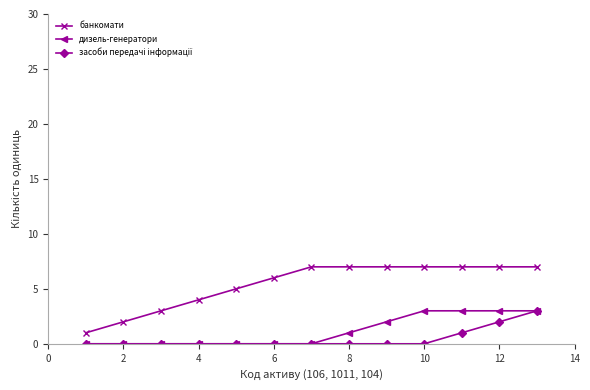

True or false: дизель-генератори and банкомати intersect in this chart.

False